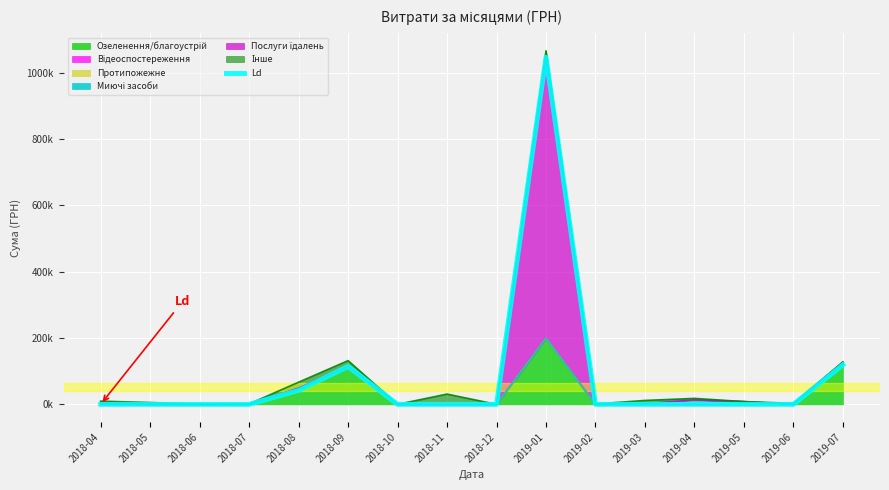

At which category does the chart reach its peak across all series?

2019-01